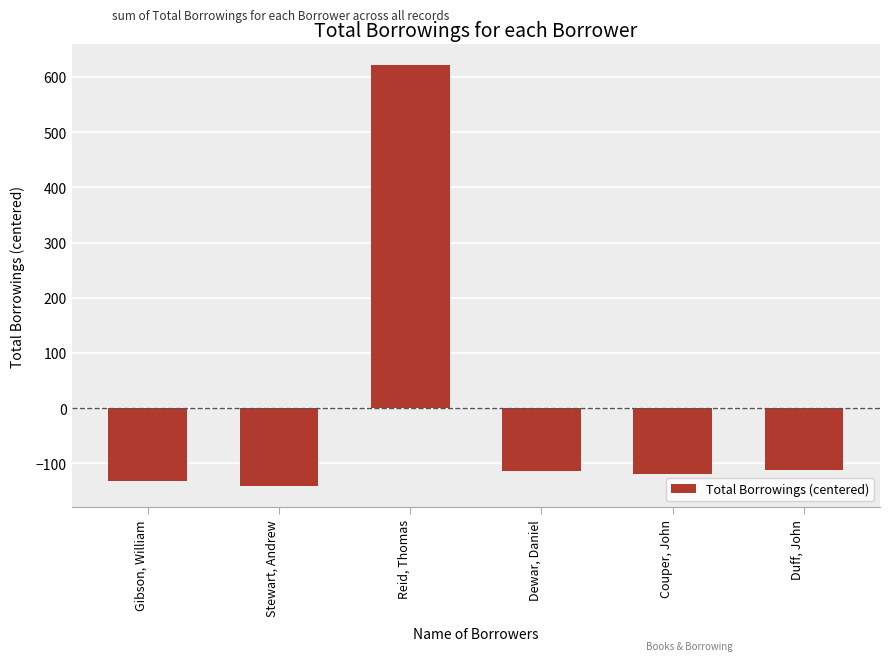

List the labels in order of value, largest first.

Reid, Thomas, Duff, John, Dewar, Daniel, Couper, John, Gibson, William, Stewart, Andrew